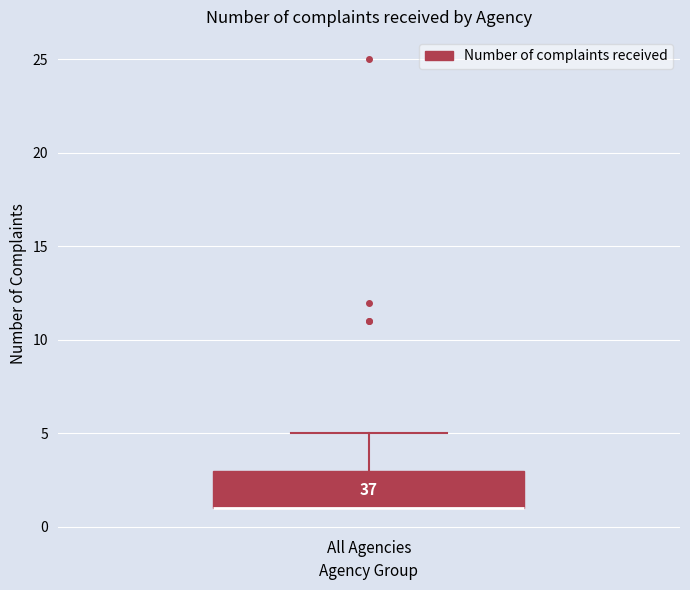

Transcribe this box plot: give where the median line is, the range the box spans, and where the two whiskers end, as read against the y-axis. The values are not printed on the chart, so give them approximately, as read against the axis.

median 1 (drawn on the box's lower edge), box 1 to 3, whiskers 1 to 5